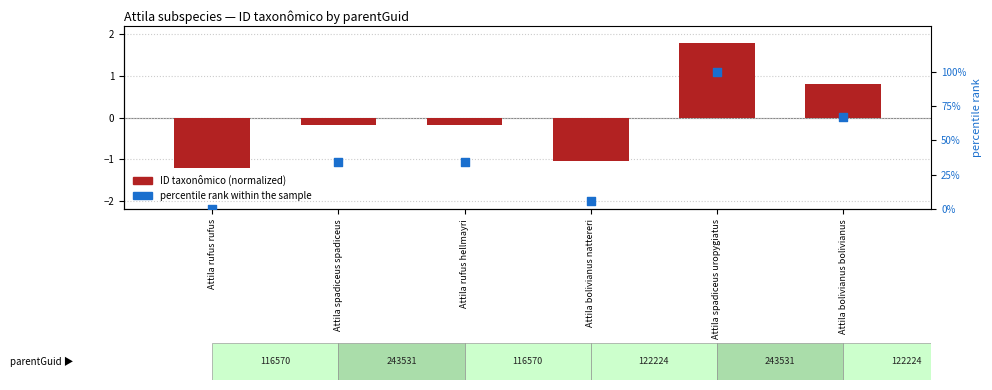

What is the total value across all series at Attila spadiceus spadiceus?

34.1